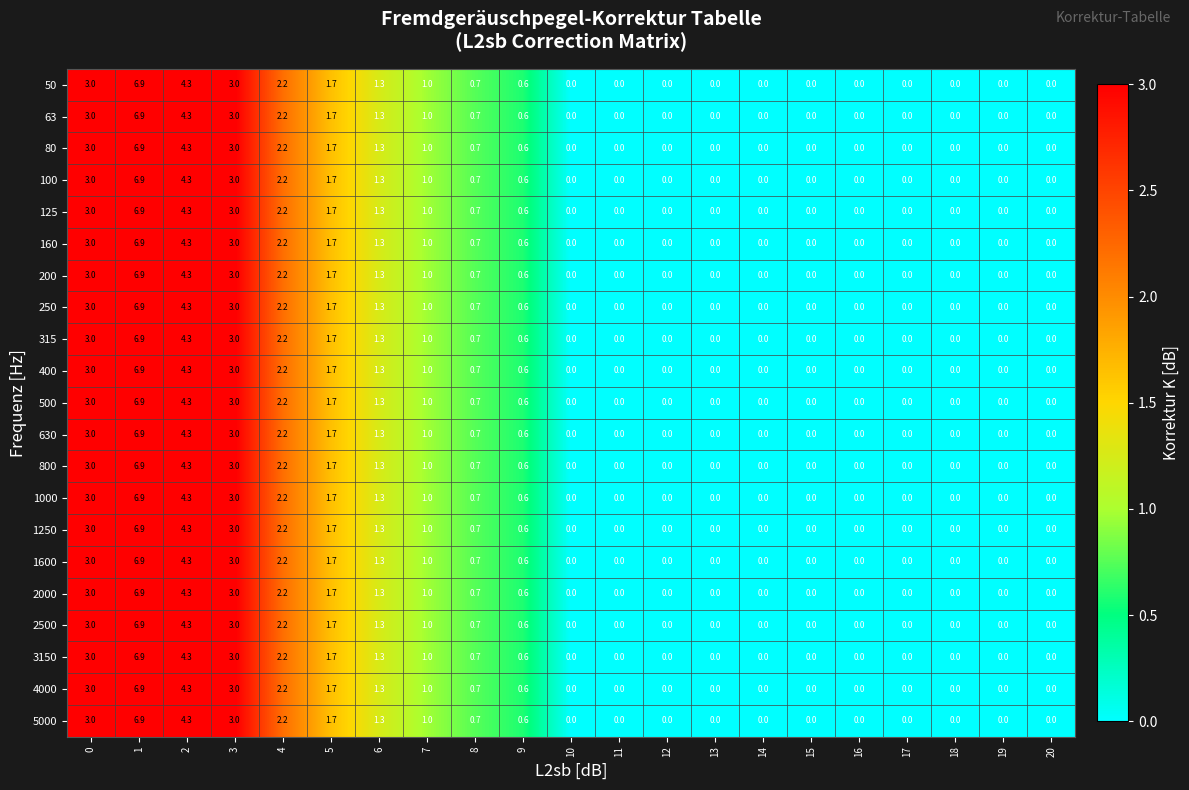

What is the total value across all series at 2?

90.3